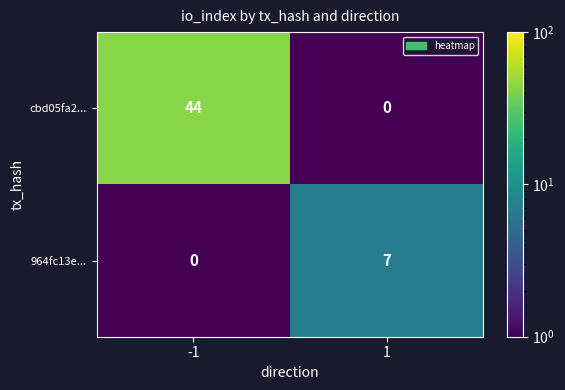

Which series has the widest spread of values?

cbd05fa2...